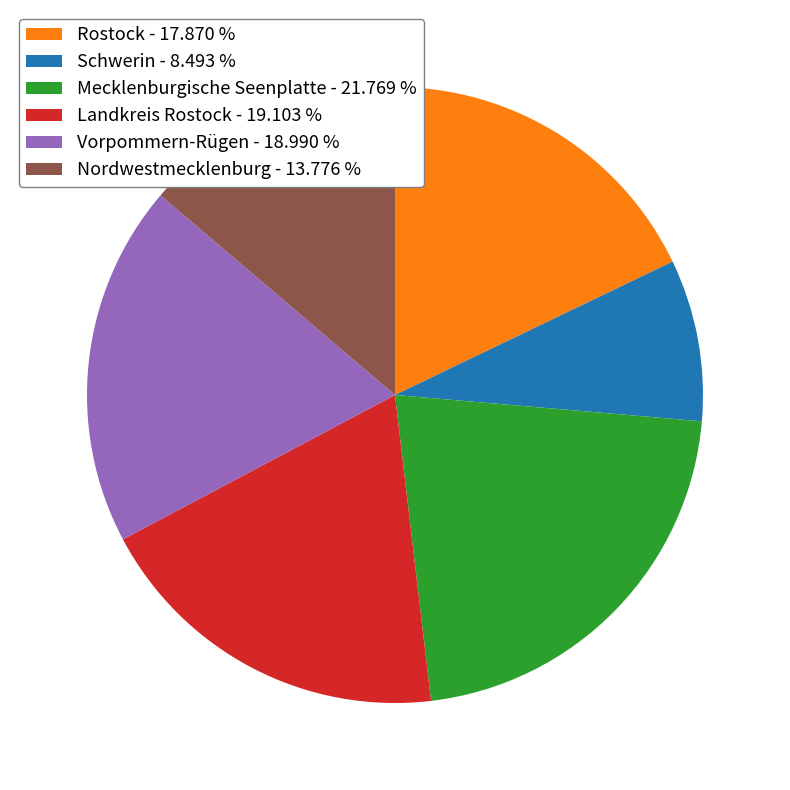

Is there any slice that represents more than half of the pie?

No